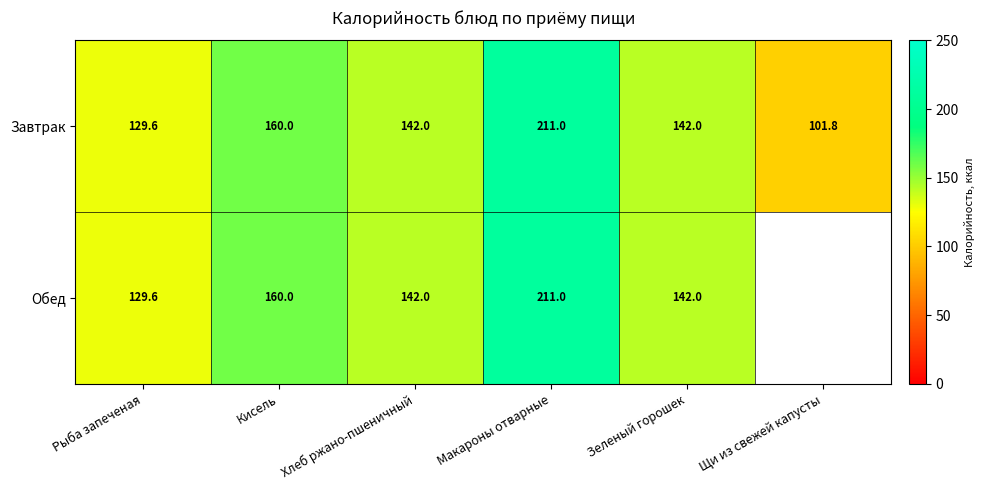

How many data points does each series have?

6